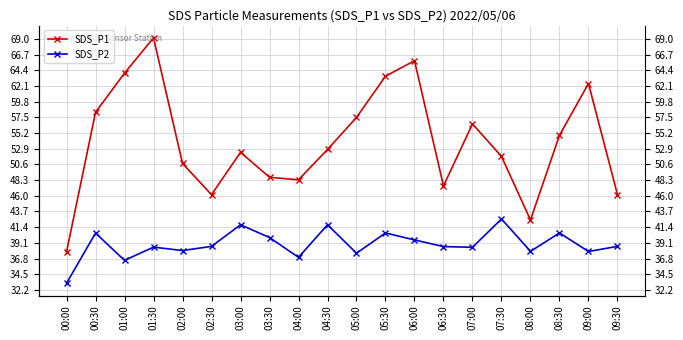

List the series in order of their overall mean, highest first.

SDS_P1, SDS_P2